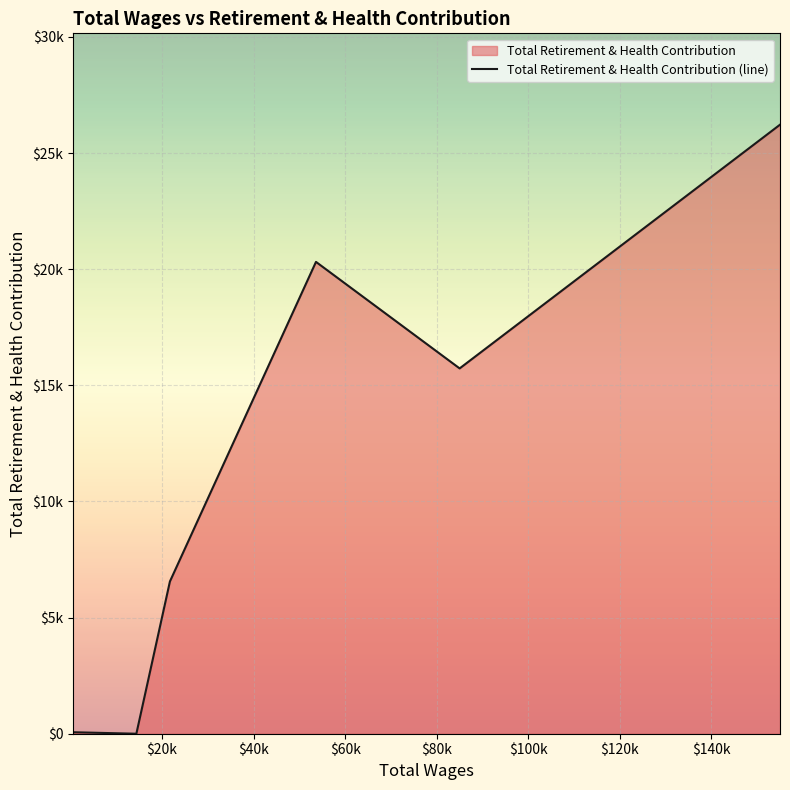

Does the chart display data point markers on the line(s)?

No